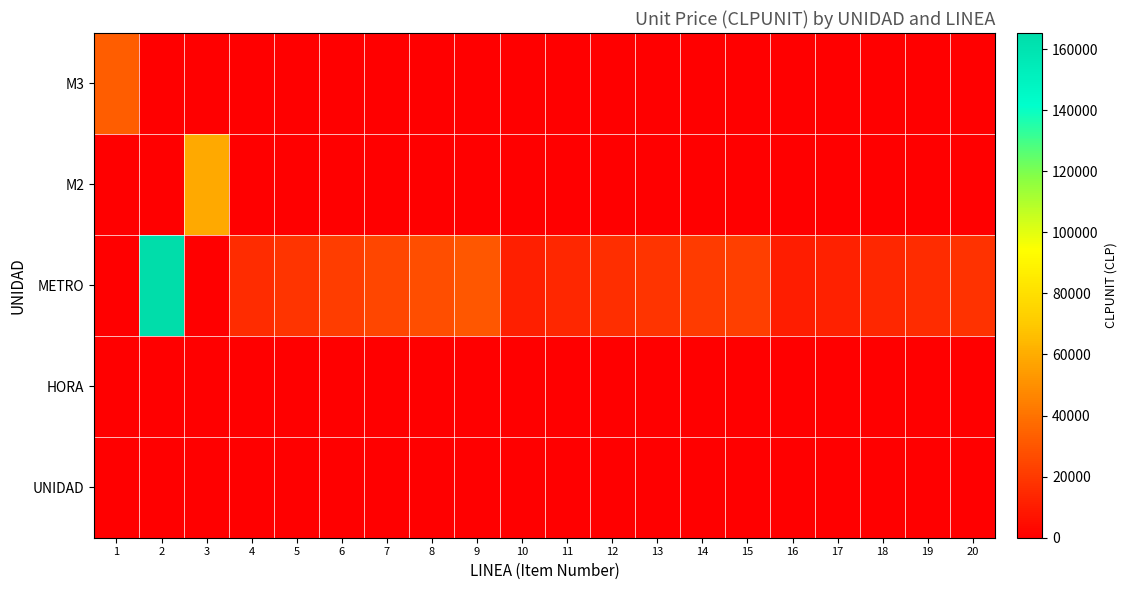

At which category is the sum across all series the highest?

2